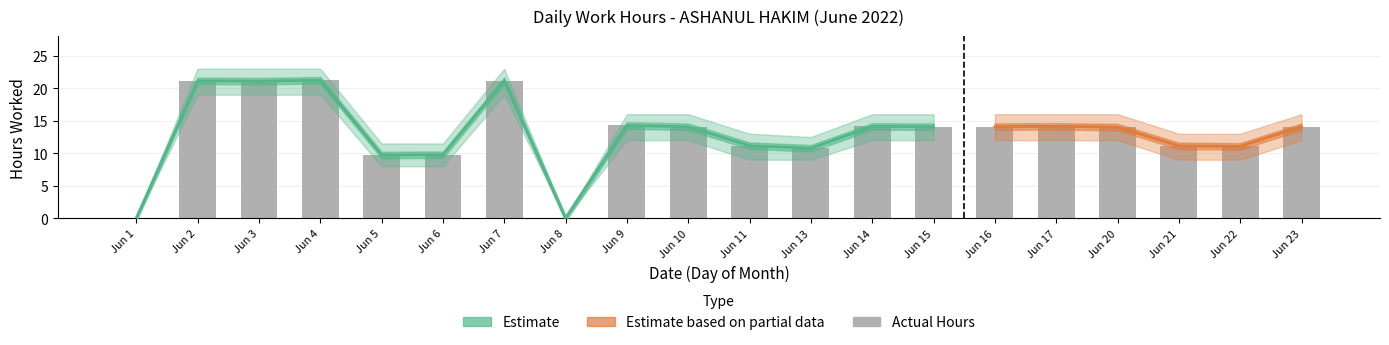

What is the sum of all work_hours values?

261.1